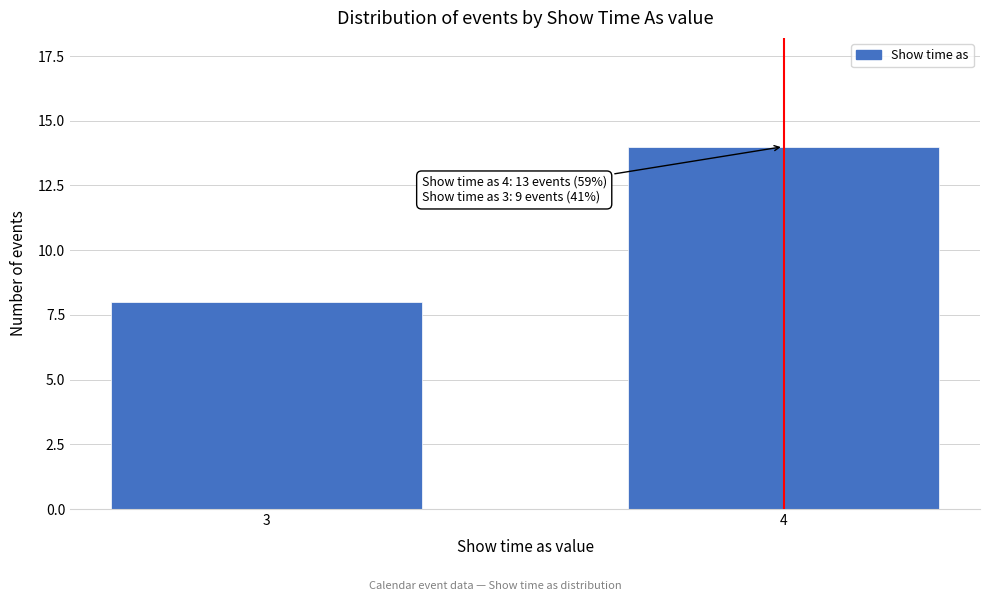

Reading left to right, transcribe all the data shown in this chart.

3=8	4=14